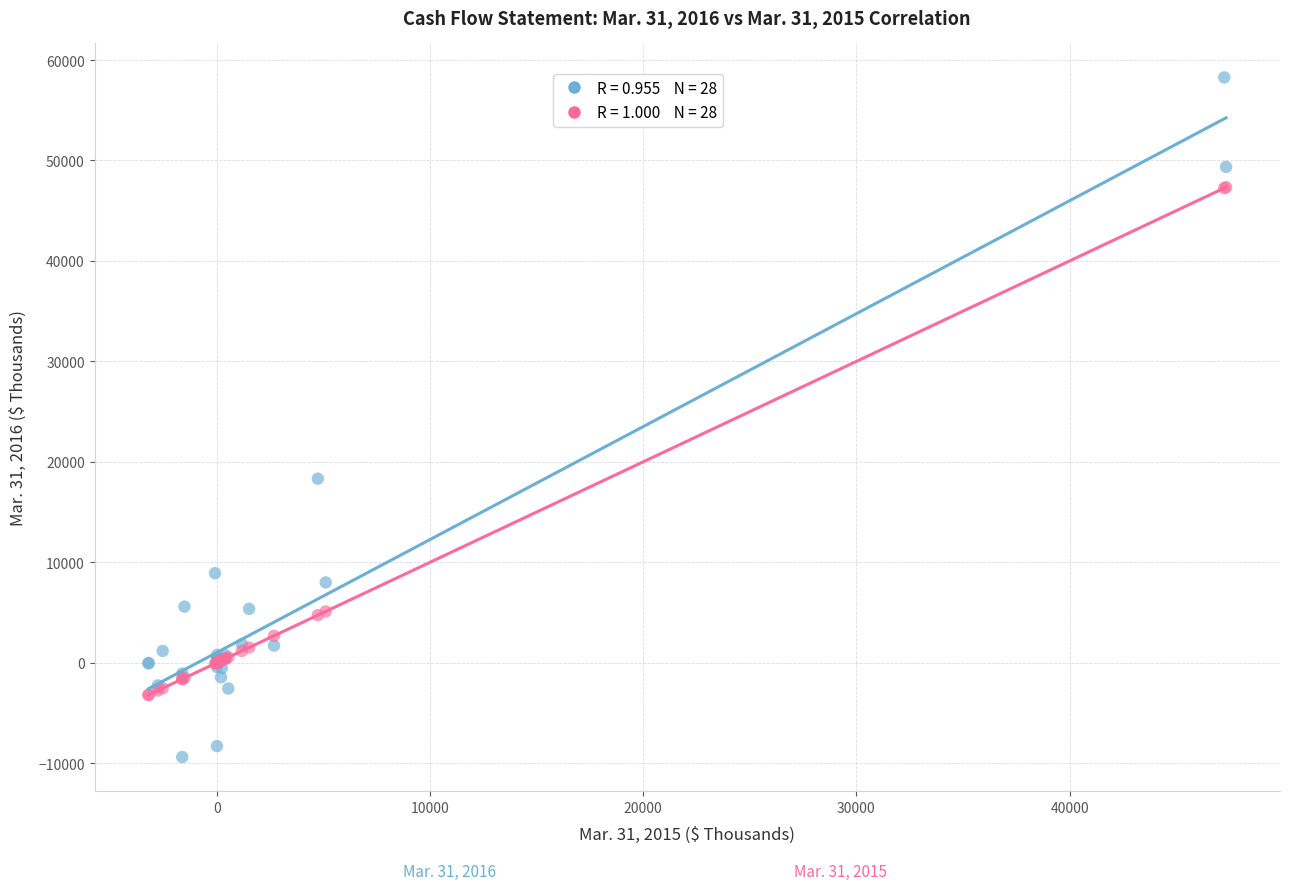

Across all series, what Y value is closest to 24439?

18321